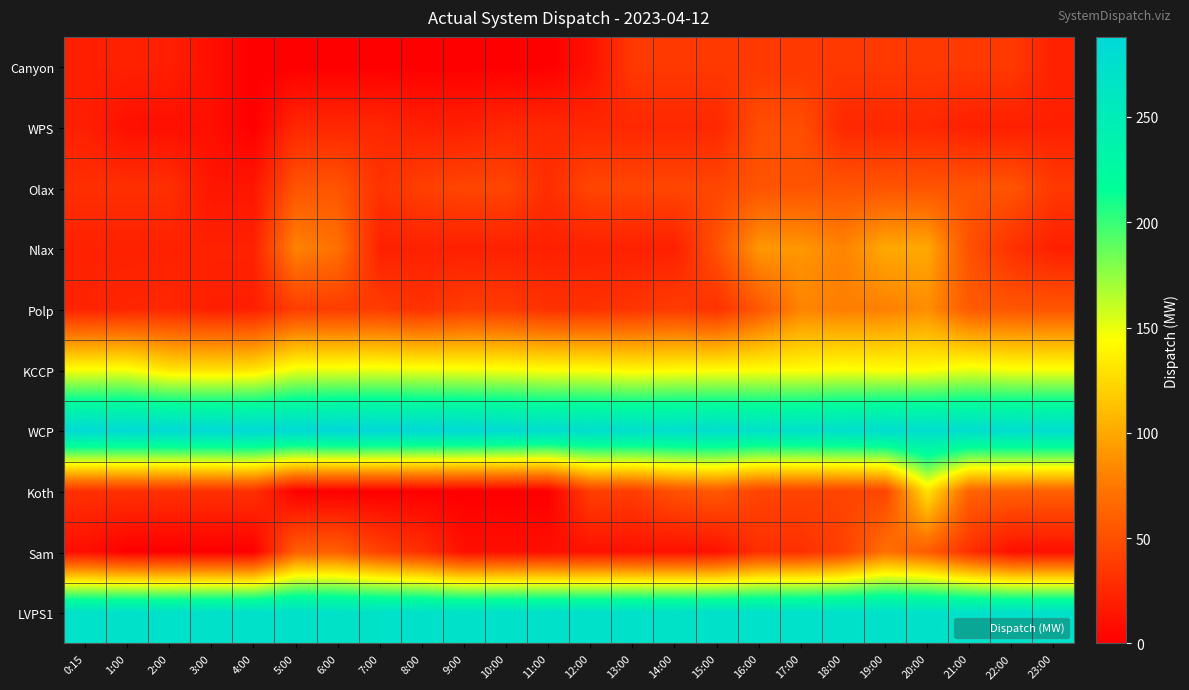

Reading left to right, list all the values displayed in this chart.

Canyon: 0:15=20	1:00=21	2:00=20	3:00=10	4:00=0	5:00=0	6:00=0	7:00=0	8:00=0	9:00=0	10:00=0	11:00=0	12:00=11	13:00=36	14:00=36	15:00=36	16:00=36	17:00=36	18:00=36	19:00=36	20:00=36	21:00=36	22:00=36	23:00=21
WPS: 0:15=20	1:00=10	2:00=10	3:00=10	4:00=0	5:00=25	6:00=25	7:00=25	8:00=20	9:00=20	10:00=25	11:00=25	12:00=25	13:00=25	14:00=25	15:00=25	16:00=49	17:00=49	18:00=25	19:00=25	20:00=25	21:00=20	22:00=20	23:00=20
Olax: 0:15=30	1:00=30	2:00=30	3:00=14	4:00=14	5:00=53	6:00=53	7:00=32	8:00=40	9:00=44	10:00=44	11:00=29	12:00=44	13:00=44	14:00=44	15:00=44	16:00=53	17:00=53	18:00=53	19:00=53	20:00=53	21:00=53	22:00=53	23:00=36
Nlax: 0:15=21	1:00=21	2:00=21	3:00=21	4:00=21	5:00=81	6:00=71	7:00=21	8:00=21	9:00=20	10:00=21	11:00=20	12:00=21	13:00=21	14:00=20	15:00=51	16:00=91	17:00=91	18:00=81	19:00=100	20:00=100	21:00=51	22:00=31	23:00=20
Polp: 0:15=22	1:00=24	2:00=25	3:00=20	4:00=20	5:00=39	6:00=38	7:00=38	8:00=31	9:00=38	10:00=37	11:00=31	12:00=31	13:00=33	14:00=38	15:00=31	16:00=55	17:00=81	18:00=78	19:00=79	20:00=86	21:00=57	22:00=54	23:00=54
KCCP: 0:15=145	1:00=146	2:00=131	3:00=128	4:00=130	5:00=149	6:00=149	7:00=150	8:00=148	9:00=147	10:00=146	11:00=143	12:00=143	13:00=139	14:00=141	15:00=142	16:00=143	17:00=142	18:00=145	19:00=143	20:00=143	21:00=150	22:00=146	23:00=146
WCP: 0:15=283	1:00=283	2:00=284	3:00=284	4:00=285	5:00=284	6:00=288	7:00=287	8:00=285	9:00=284	10:00=281	11:00=277	12:00=276	13:00=274	14:00=275	15:00=276	16:00=271	17:00=272	18:00=274	19:00=277	20:00=277	21:00=276	22:00=277	23:00=277
Koth: 0:15=31	1:00=31	2:00=31	3:00=31	4:00=31	5:00=0	6:00=0	7:00=0	8:00=0	9:00=0	10:00=0	11:00=0	12:00=40	13:00=39	14:00=51	15:00=56	16:00=43	17:00=43	18:00=43	19:00=44	20:00=130	21:00=62	22:00=61	23:00=61
Sam: 0:15=9	1:00=0	2:00=0	3:00=0	4:00=0	5:00=60	6:00=60	7:00=41	8:00=30	9:00=10	10:00=10	11:00=10	12:00=11	13:00=11	14:00=11	15:00=11	16:00=30	17:00=30	18:00=41	19:00=70	20:00=58	21:00=30	22:00=10	23:00=10
LVPS1: 0:15=270	1:00=272	2:00=270	3:00=272	4:00=272	5:00=272	6:00=269	7:00=270	8:00=271	9:00=269	10:00=271	11:00=271	12:00=271	13:00=271	14:00=269	15:00=271	16:00=270	17:00=270	18:00=271	19:00=271	20:00=271	21:00=271	22:00=271	23:00=271